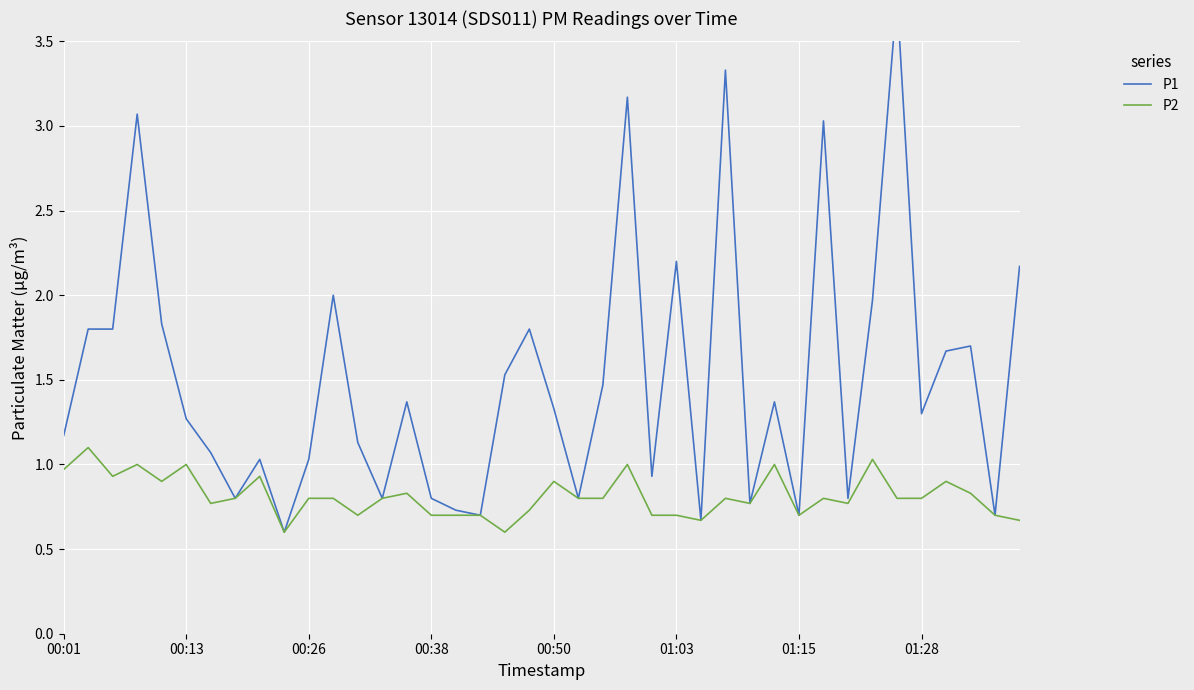

True or false: P2 has more than 2 interior local peaks.

True